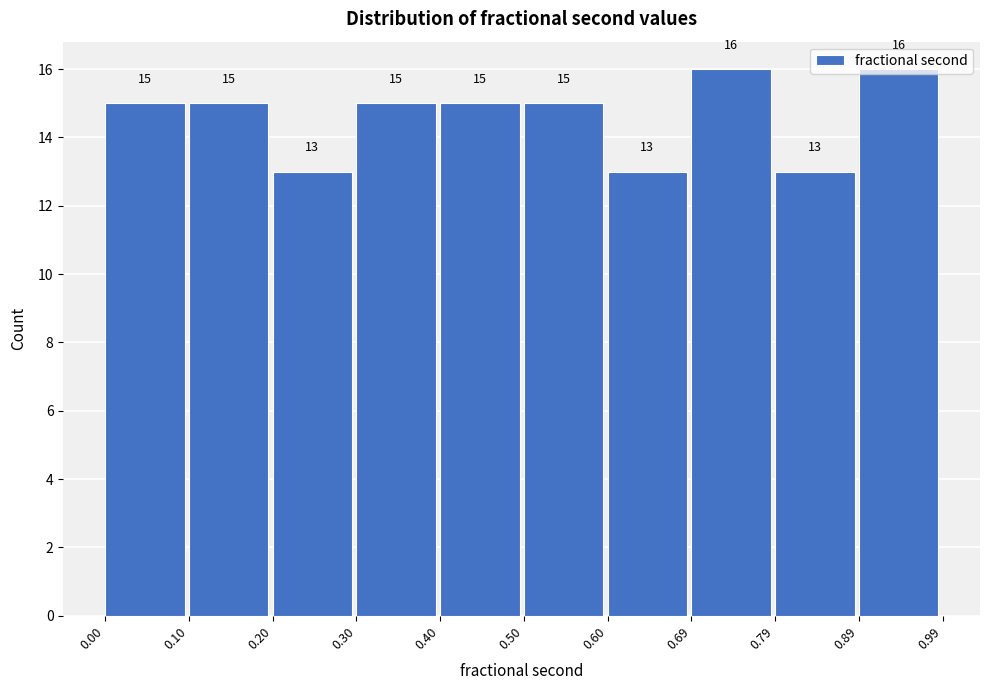

What is the height of the bar covering 0.50 to 0.60 on the x-axis?

15